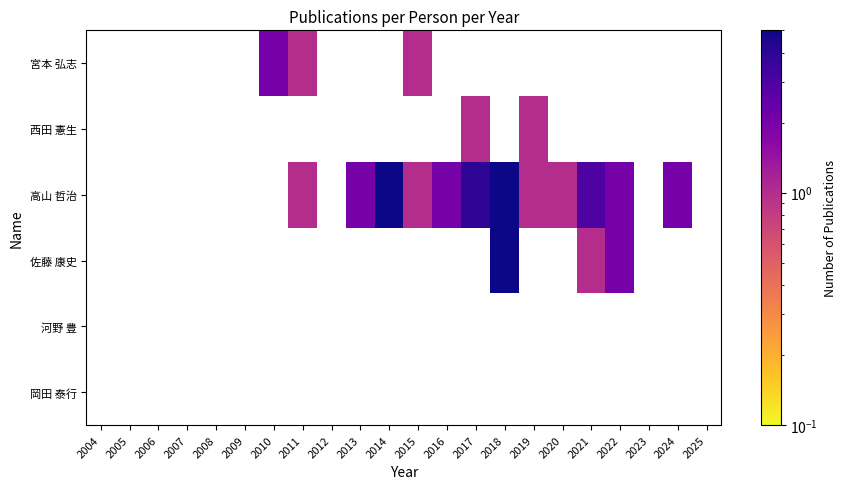

Which label corresponds to the smallest value in the chart?

2021